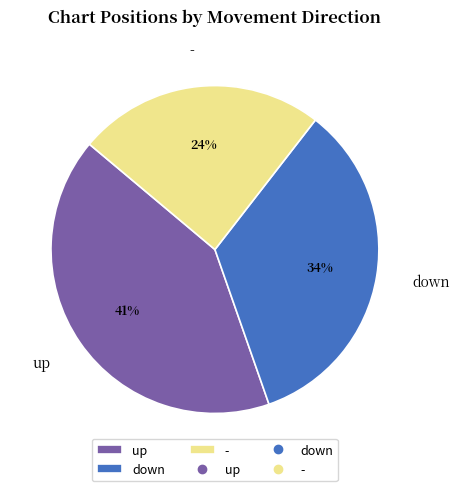

Which category has the smallest portion of the pie?

-